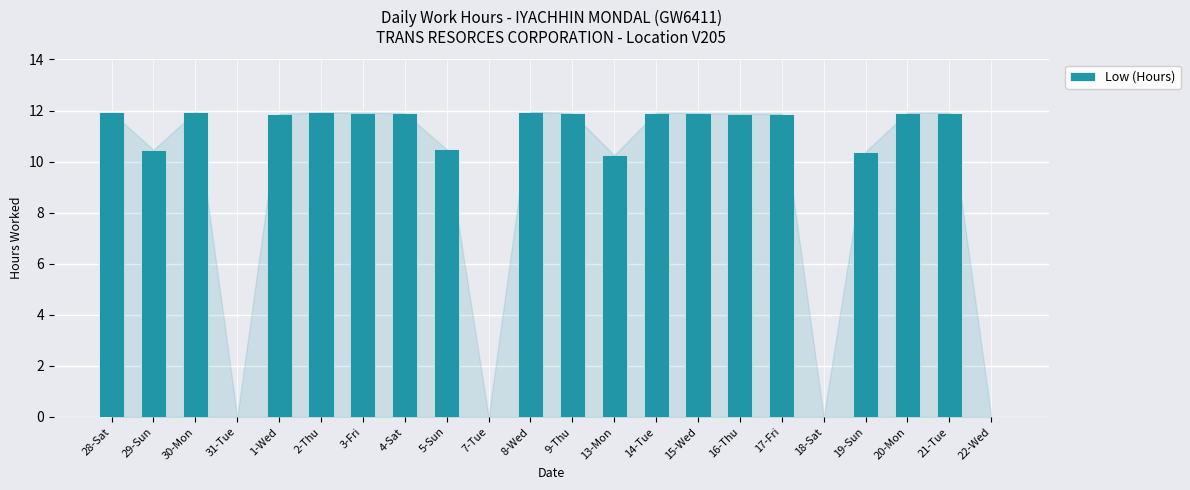

What is the ratio of the value at 15-Wed to the value at 28-Sat?

1.0